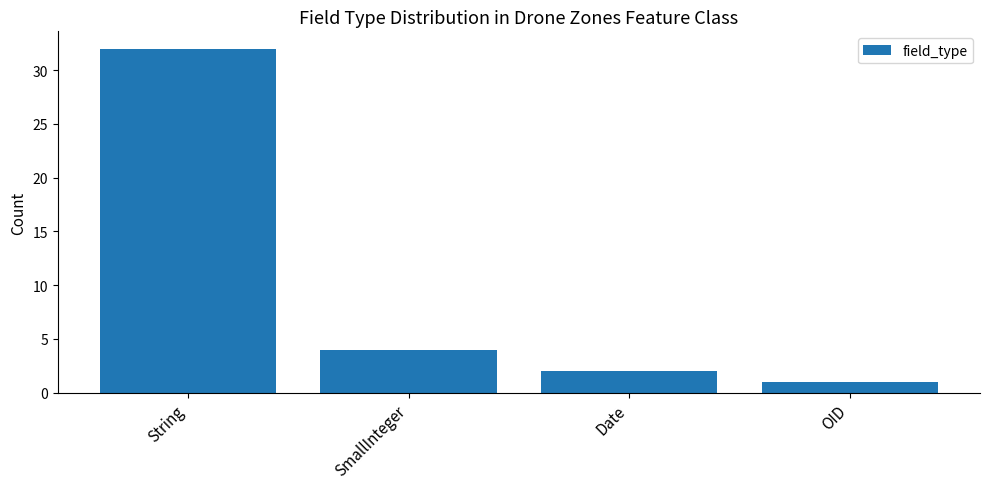

How many series are shown in this chart?

1